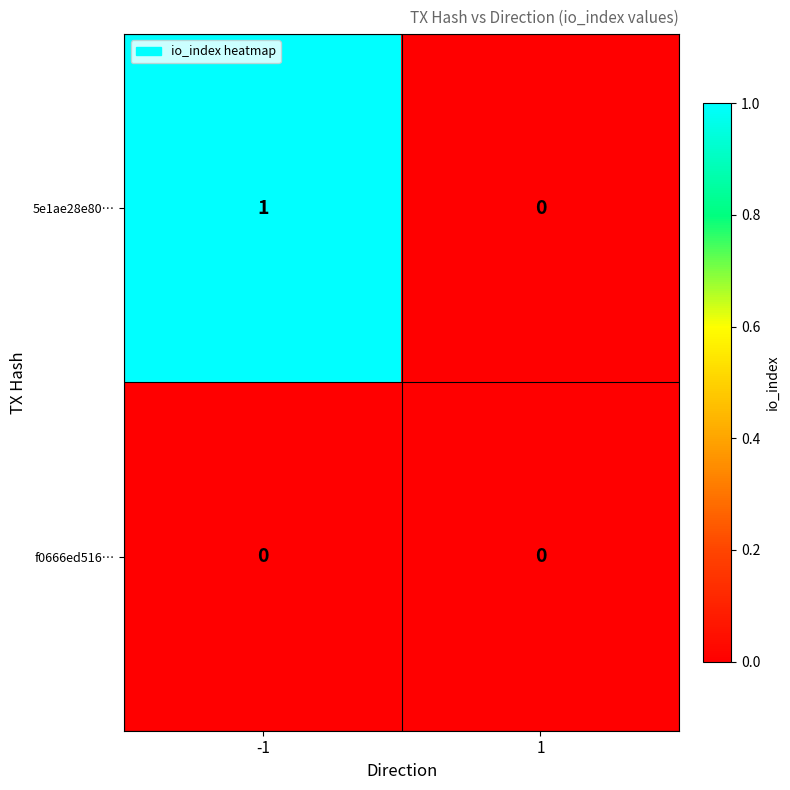

At which category does the chart reach its peak across all series?

-1